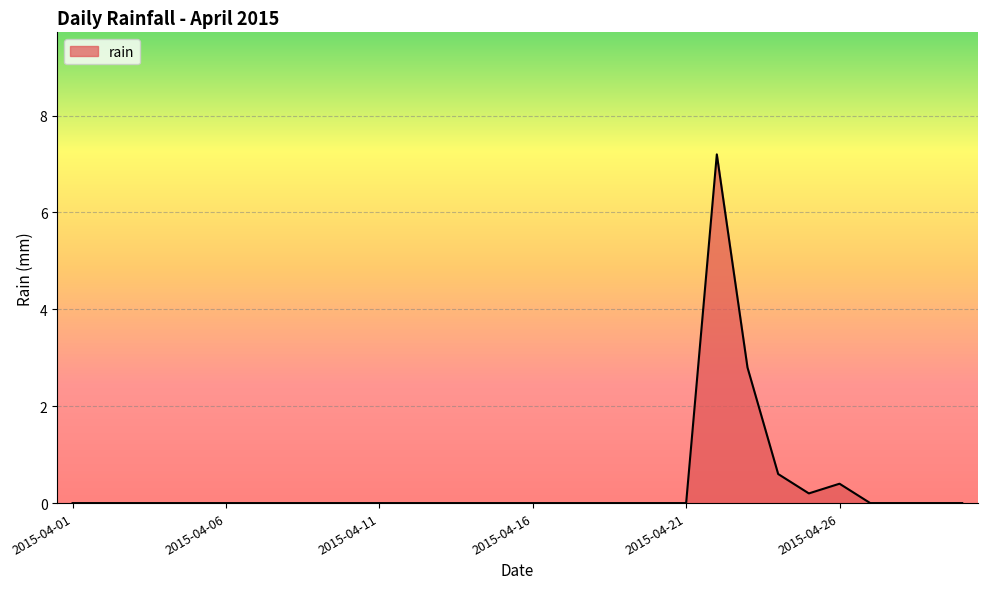

What is the maximum value shown in the chart?

7.2